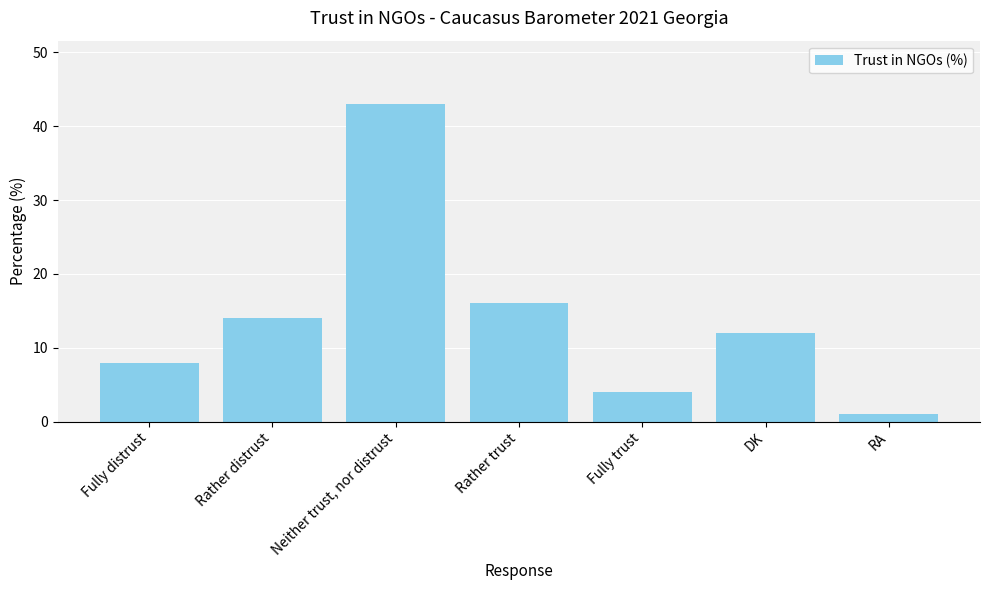

List the labels in order of value, largest first.

Neither trust, nor distrust, Rather trust, Rather distrust, DK, Fully distrust, Fully trust, RA